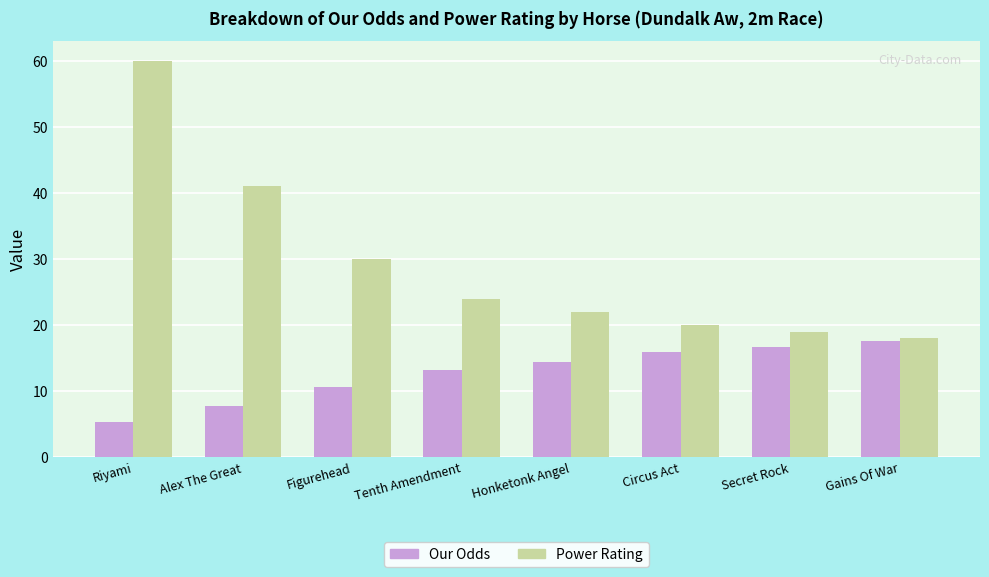

What is the sum of the Power Rating values at Alex The Great and Riyami?

101.0